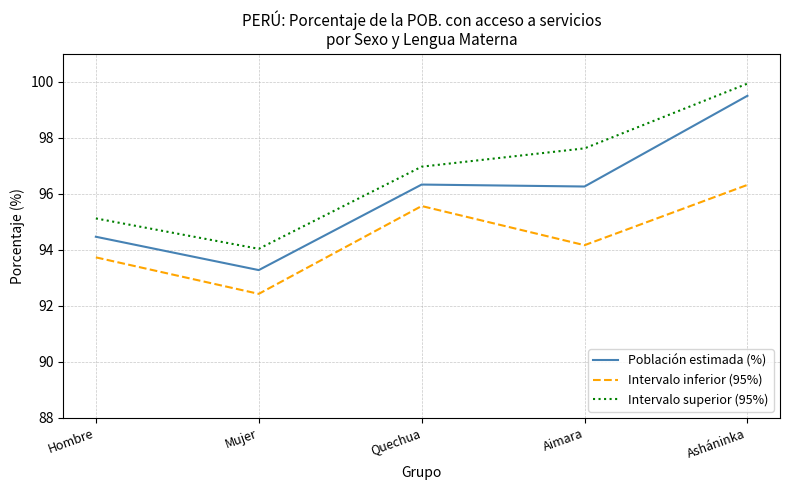

Reading left to right, what are all the values shown in this chart?

Población estimada (%): 94.5	93.3	96.3	96.3	99.5
Intervalo inferior (95%): 93.7	92.4	95.6	94.2	96.3
Intervalo superior (95%): 95.1	94.0	97.0	97.6	99.9